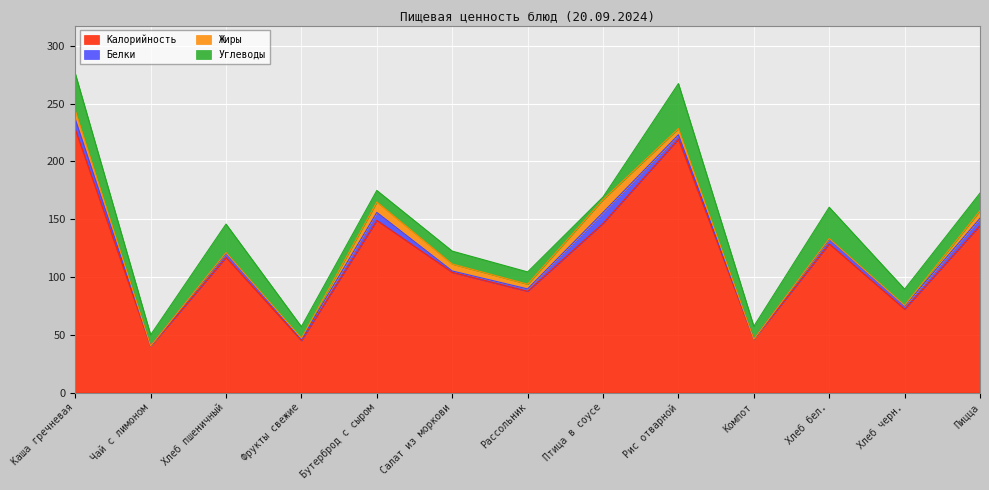

How many lines are shown in the chart?

4